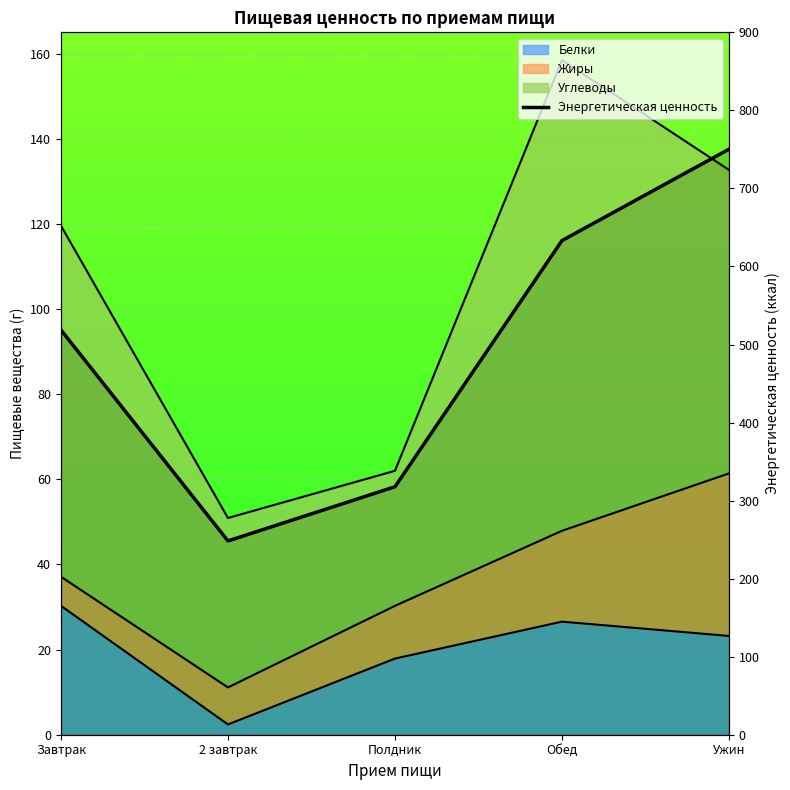

Reading right to left, list all the values displayed in this chart.

Ужин=750.3	Обед=633.1	Полдник=317.7	2 завтрак=248.3	Завтрак=518.6